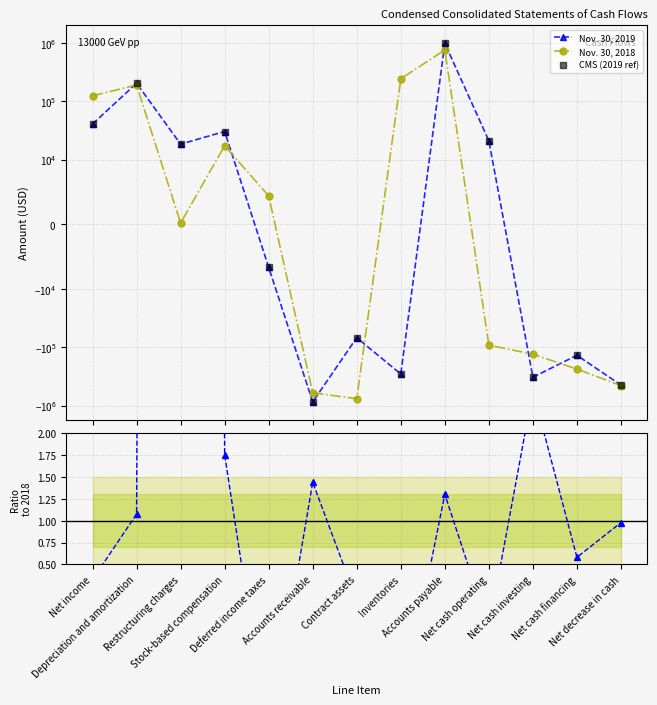

What is the value of the CMS (2019 ref) point at the 10th from the left?

20944.0